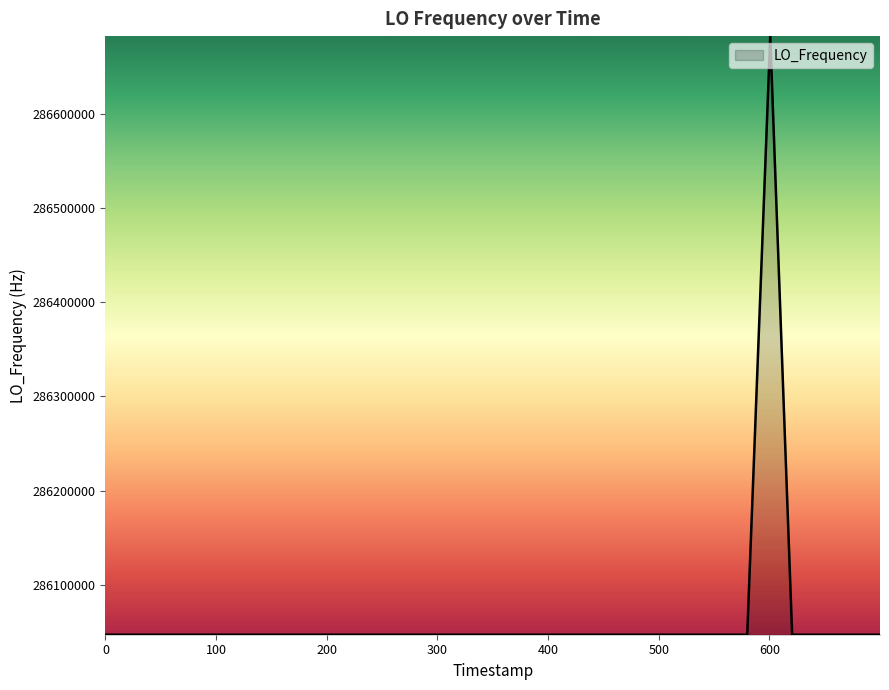

What is the greatest value displayed?

286682706.9